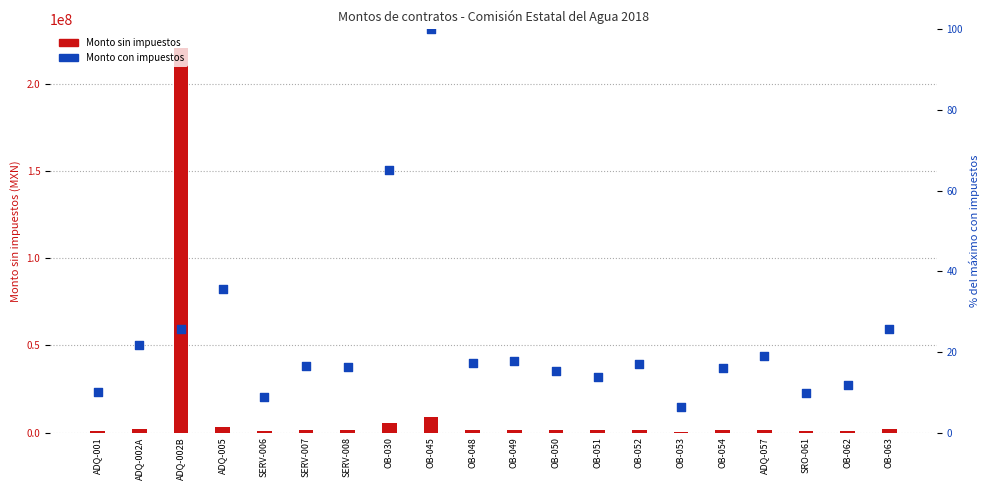

At which category is the sum across all series the highest?

ADQ-002B